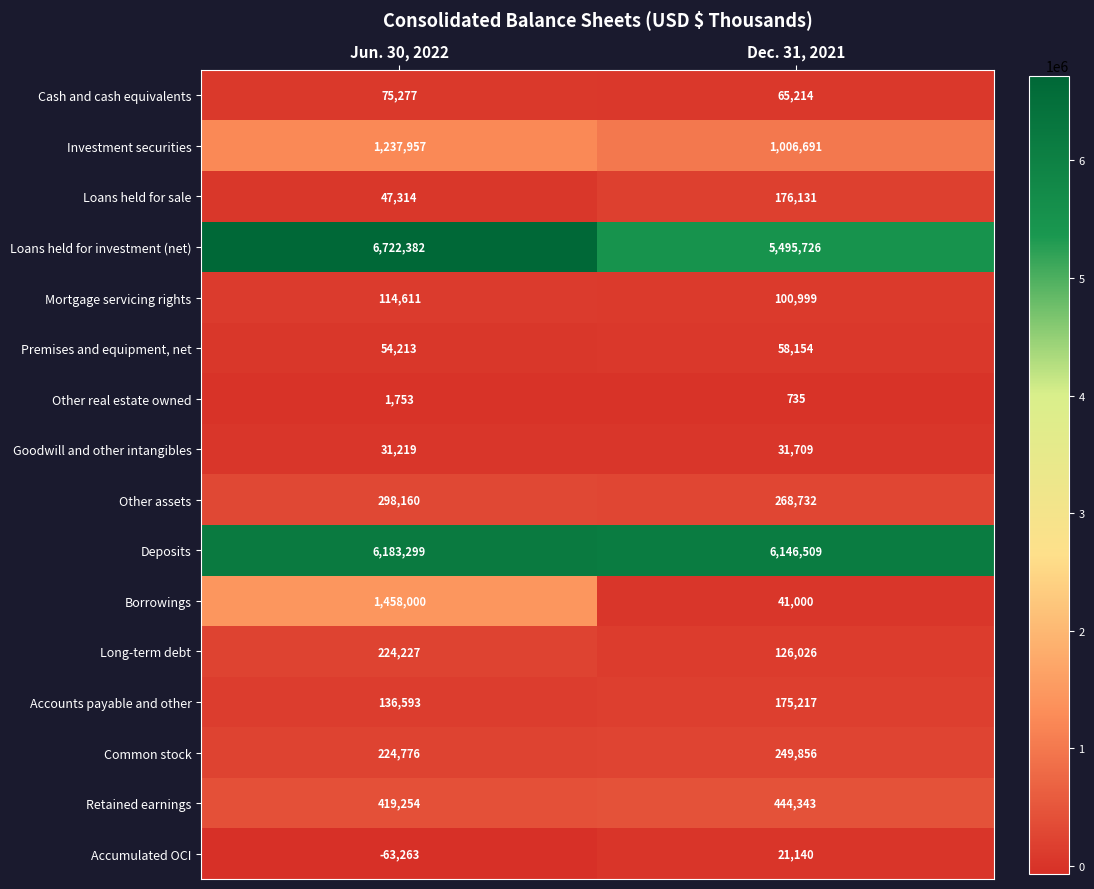

Which category has the highest value in the Loans held for sale series?

Dec. 31, 2021